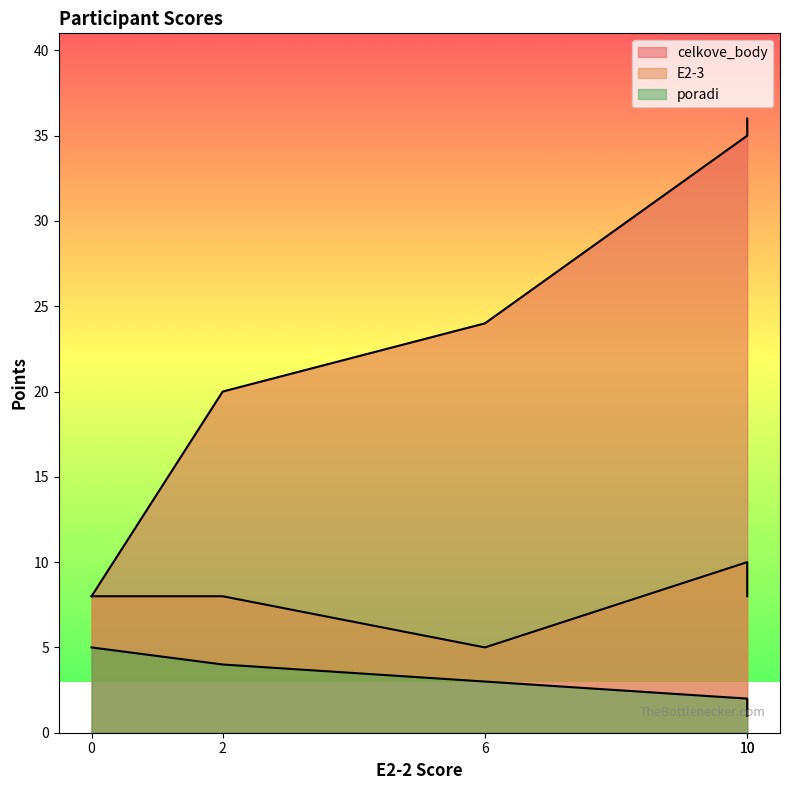

List the labels in order of poradi value, largest first.

0, 2, 6, 10, 10